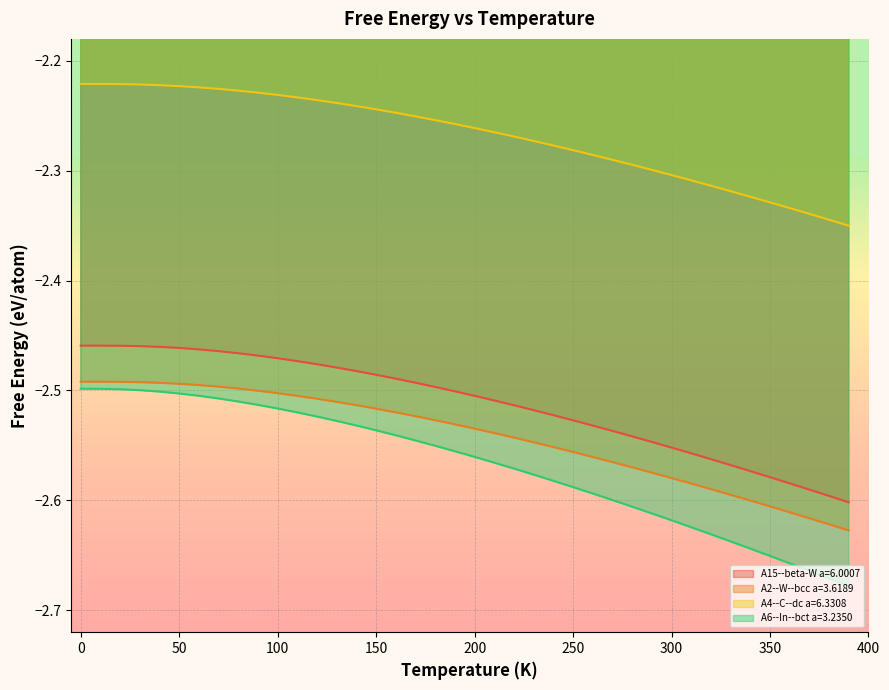

What is the minimum value for A6--In--bct a=3.2350?

-2.7